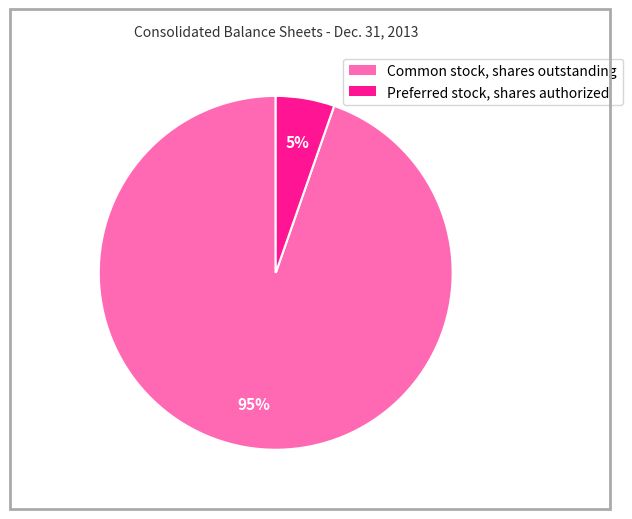

Which category has the biggest portion of the pie?

Common stock, shares outstanding